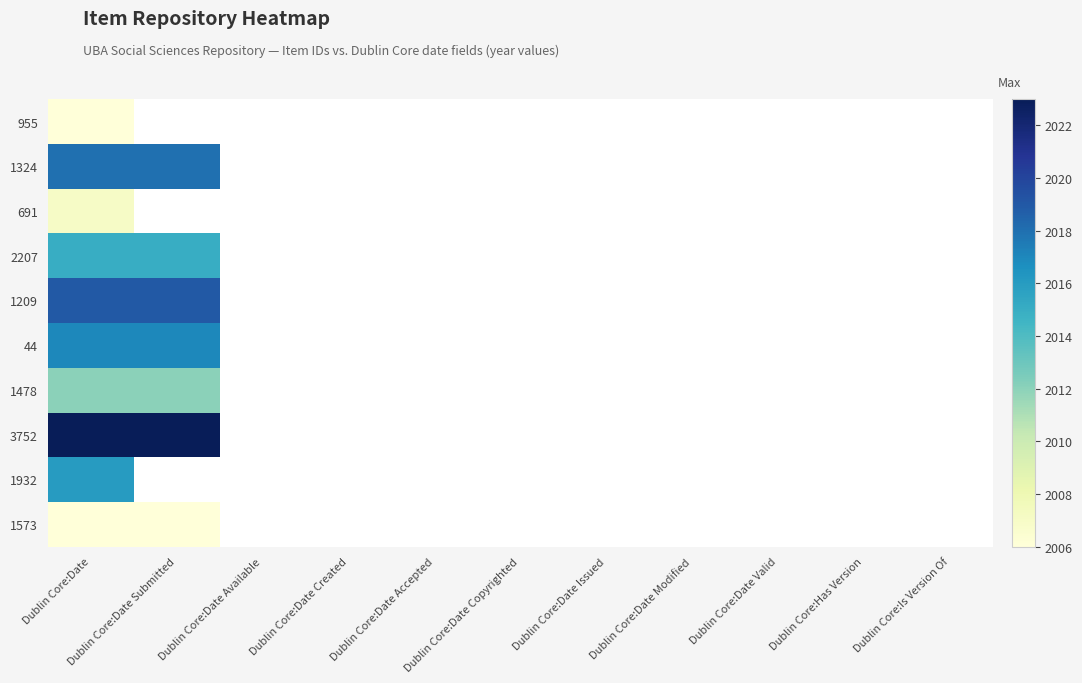

What is the highest value of the 2207 series?

2015.0